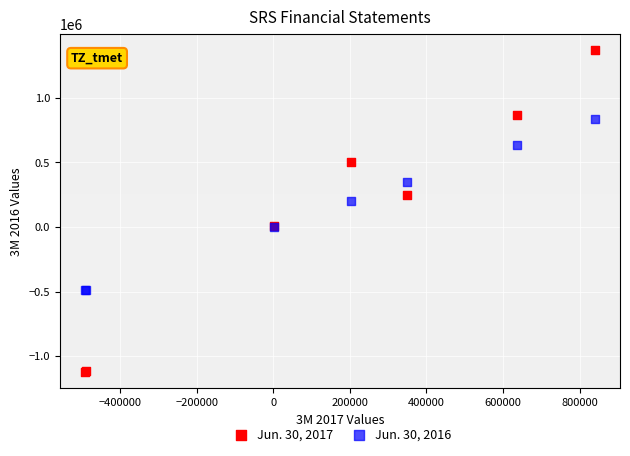

Which series has the widest spread of Y values?

Jun. 30, 2017